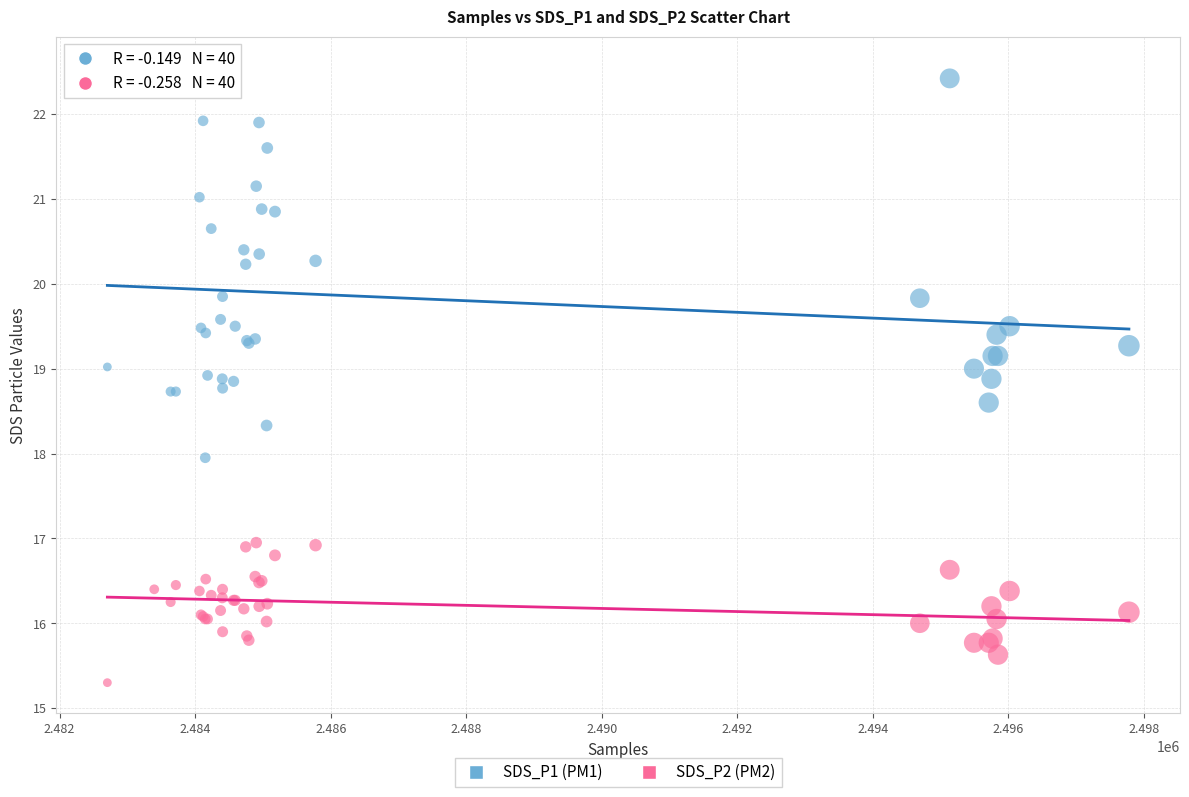

What are all the series names shown in the legend?

SDS_P1 (PM1), SDS_P2 (PM2)